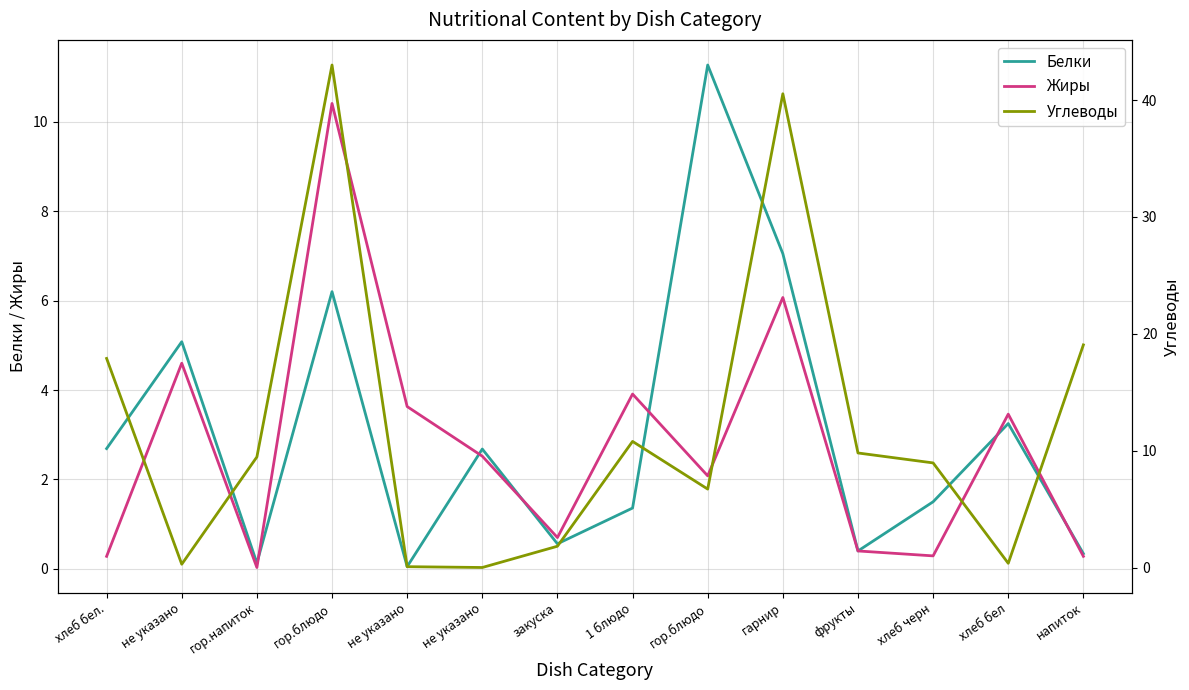

Reading left to right, transcribe all the data shown in this chart.

Белки: 2.7	5.1	0.1	6.2	0.1	2.7	0.6	1.4	11.3	7.0	0.4	1.5	3.2	0.3
Жиры: 0.3	4.6	0.0	10.4	3.6	2.5	0.7	3.9	2.1	6.1	0.4	0.3	3.5	0.3
Углеводы: 17.9	0.3	9.5	43.0	0.1	0.0	1.8	10.8	6.7	40.5	9.8	8.9	0.4	19.1